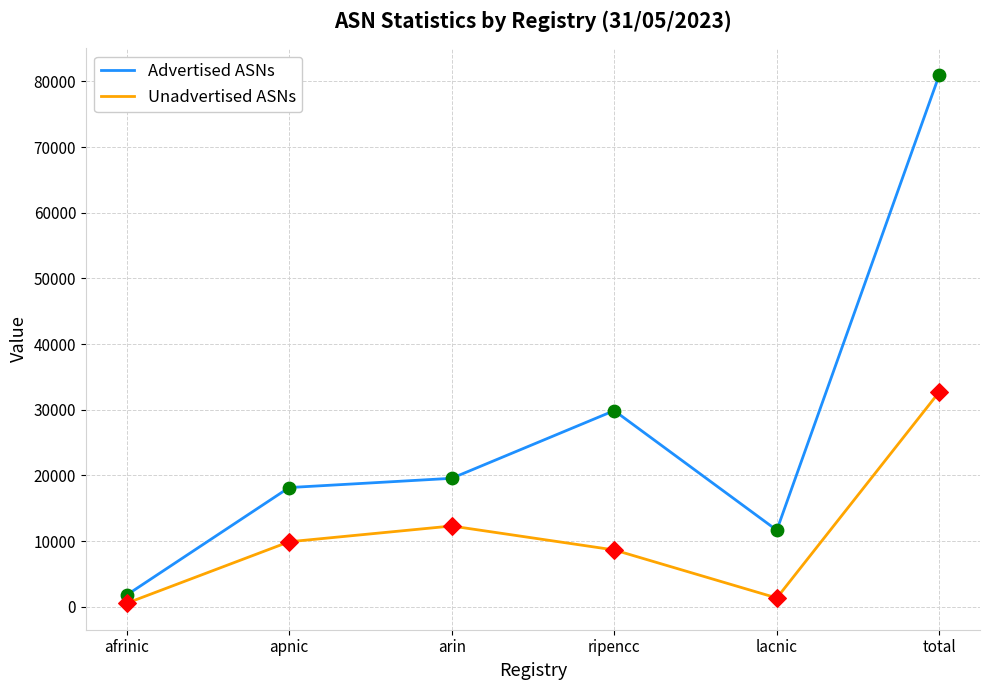

What are all the series names shown in the legend?

Advertised ASNs, Unadvertised ASNs